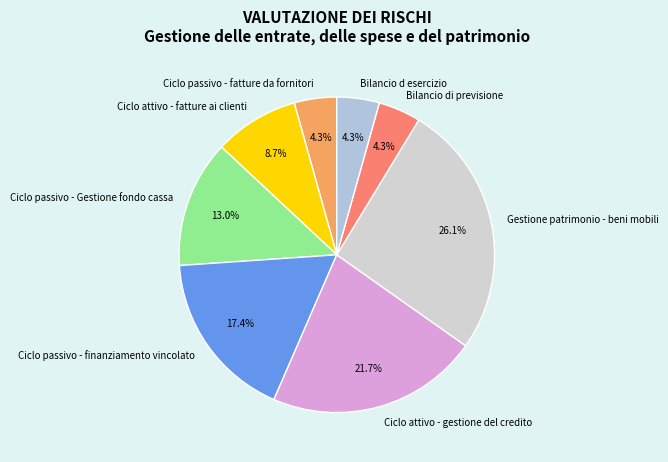

Is there any slice that represents more than half of the pie?

No